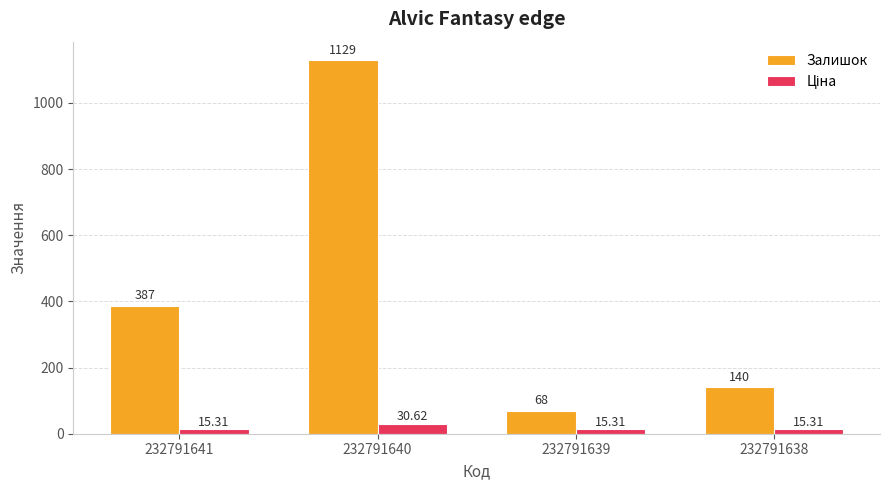

List the labels in order of Залишок value, smallest first.

232791639, 232791638, 232791641, 232791640